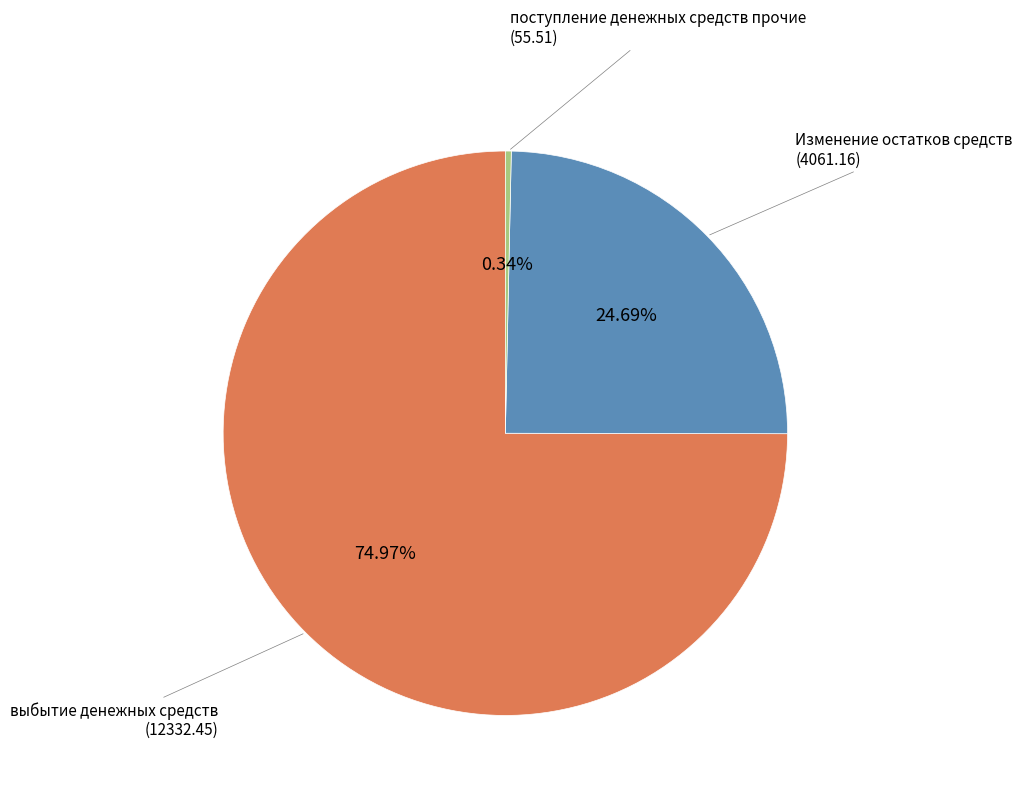

Rank the categories by value from highest to lowest.

выбытие денежных средств, Изменение остатков средств, поступление денежных средств прочие